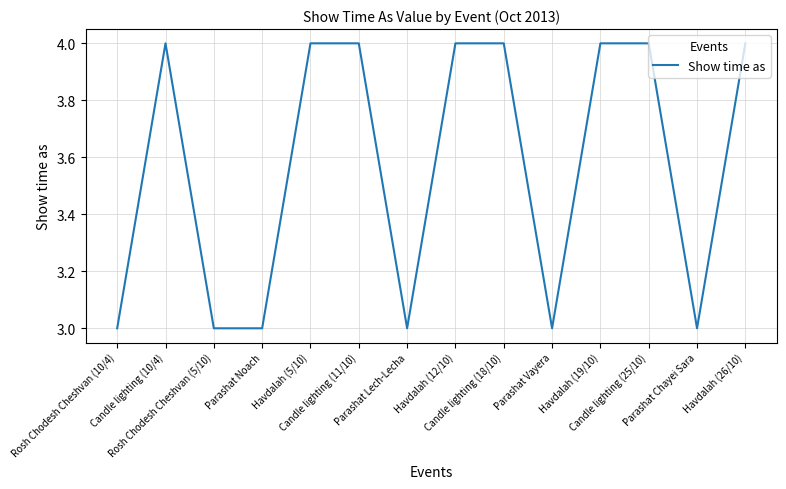

Reading left to right, extract all data points from this chart.

Rosh Chodesh Cheshvan (10/4)=3	Candle lighting (10/4)=4	Rosh Chodesh Cheshvan (5/10)=3	Parashat Noach=3	Havdalah (5/10)=4	Candle lighting (11/10)=4	Parashat Lech-Lecha=3	Havdalah (12/10)=4	Candle lighting (18/10)=4	Parashat Vayera=3	Havdalah (19/10)=4	Candle lighting (25/10)=4	Parashat Chayei Sara=3	Havdalah (26/10)=4